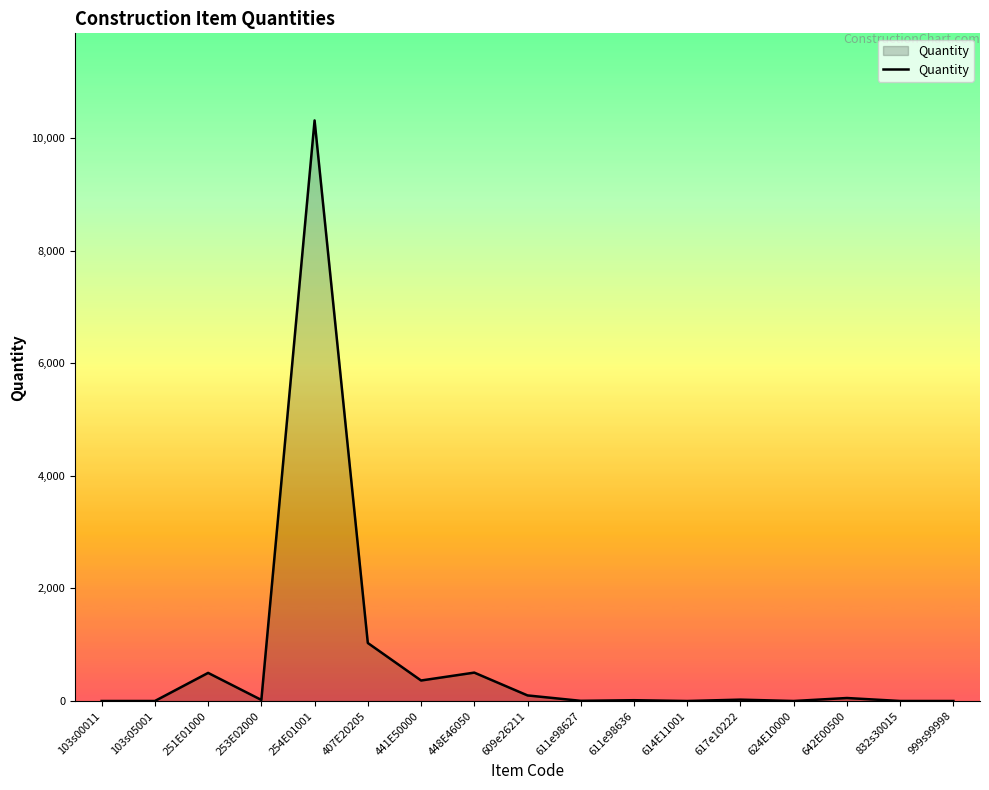

Which category has the highest value across all series?

254E01001